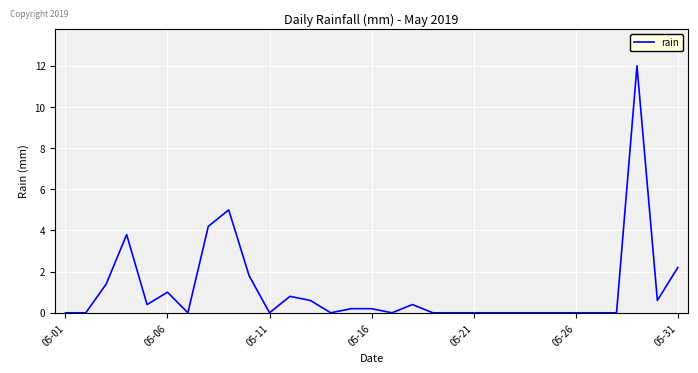

Reading left to right, what are all the values shown in this chart?

0.0	0.0	1.4	3.8	0.4	1.0	0.0	4.2	5.0	1.8	0.0	0.8	0.6	0.0	0.2	0.2	0.0	0.4	0.0	0.0	0.0	0.0	0.0	0.0	0.0	0.0	0.0	0.0	12.0	0.6	2.2